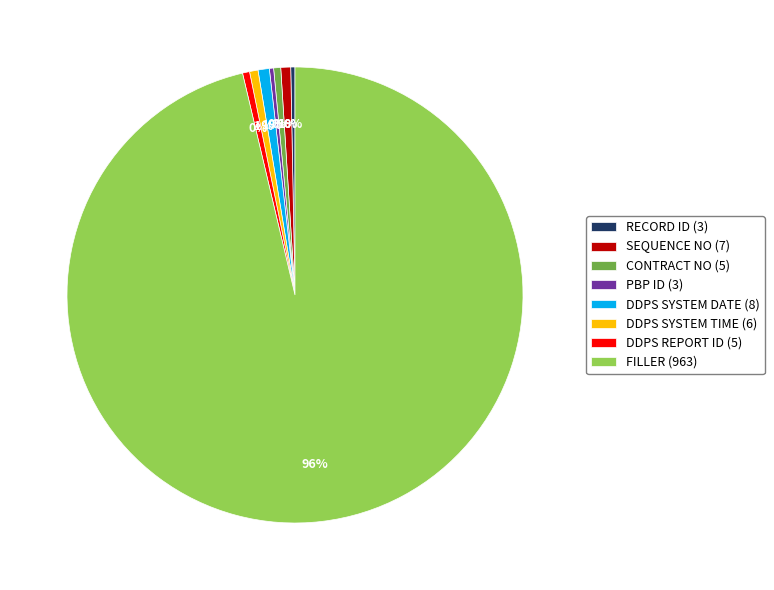

Which has a higher value, FILLER (963) or DDPS SYSTEM TIME (6)?

FILLER (963)